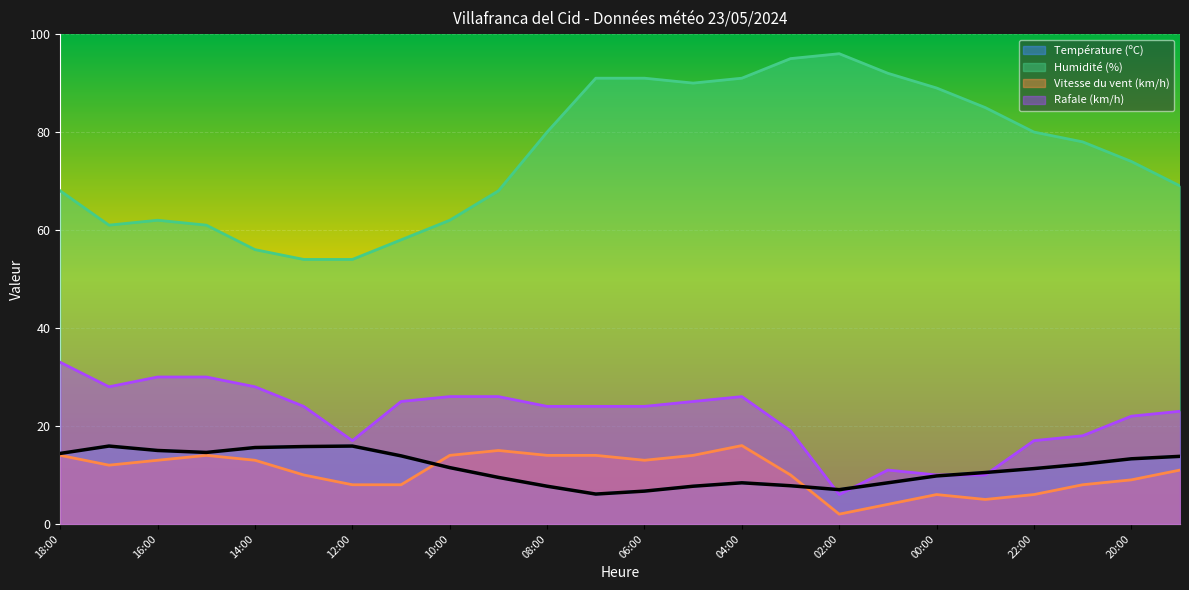

Which category has the lowest value across all series?

02:00